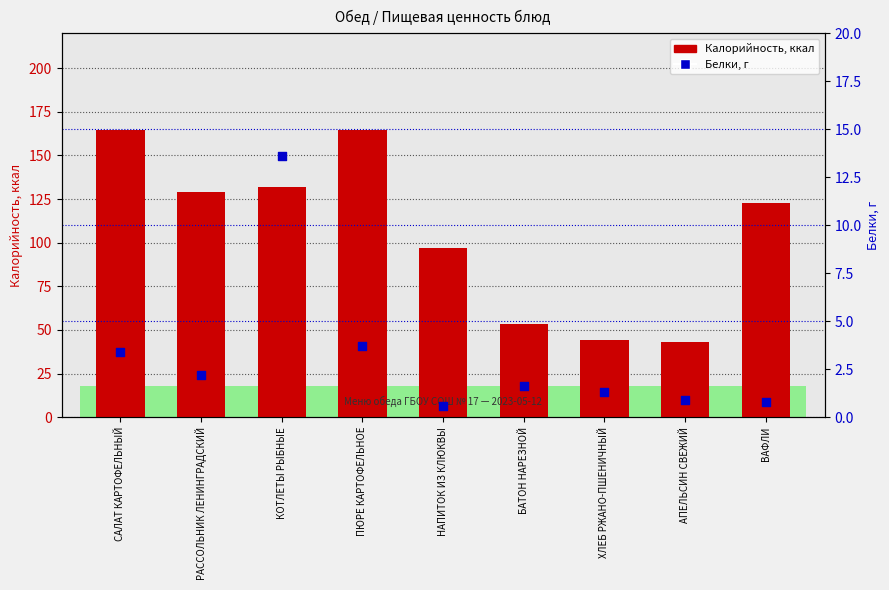

Which series has the largest total across all categories?

Калорийность